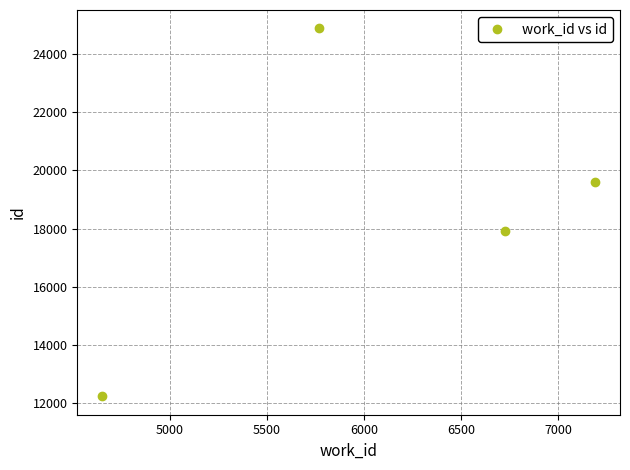

What is the minimum value shown in the chart?

12234